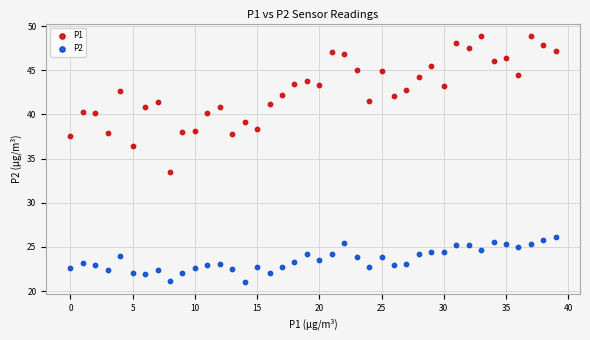

Across all series, what Y value is closest to 34?

33.5